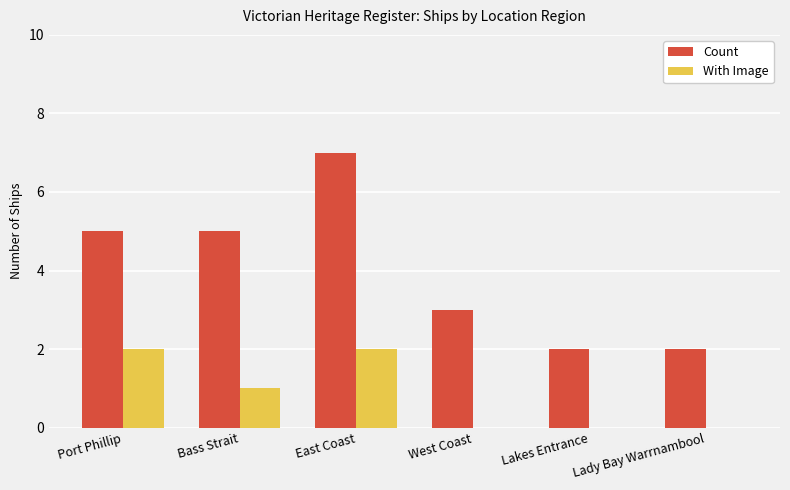

Does the chart contain stacked bars?

No